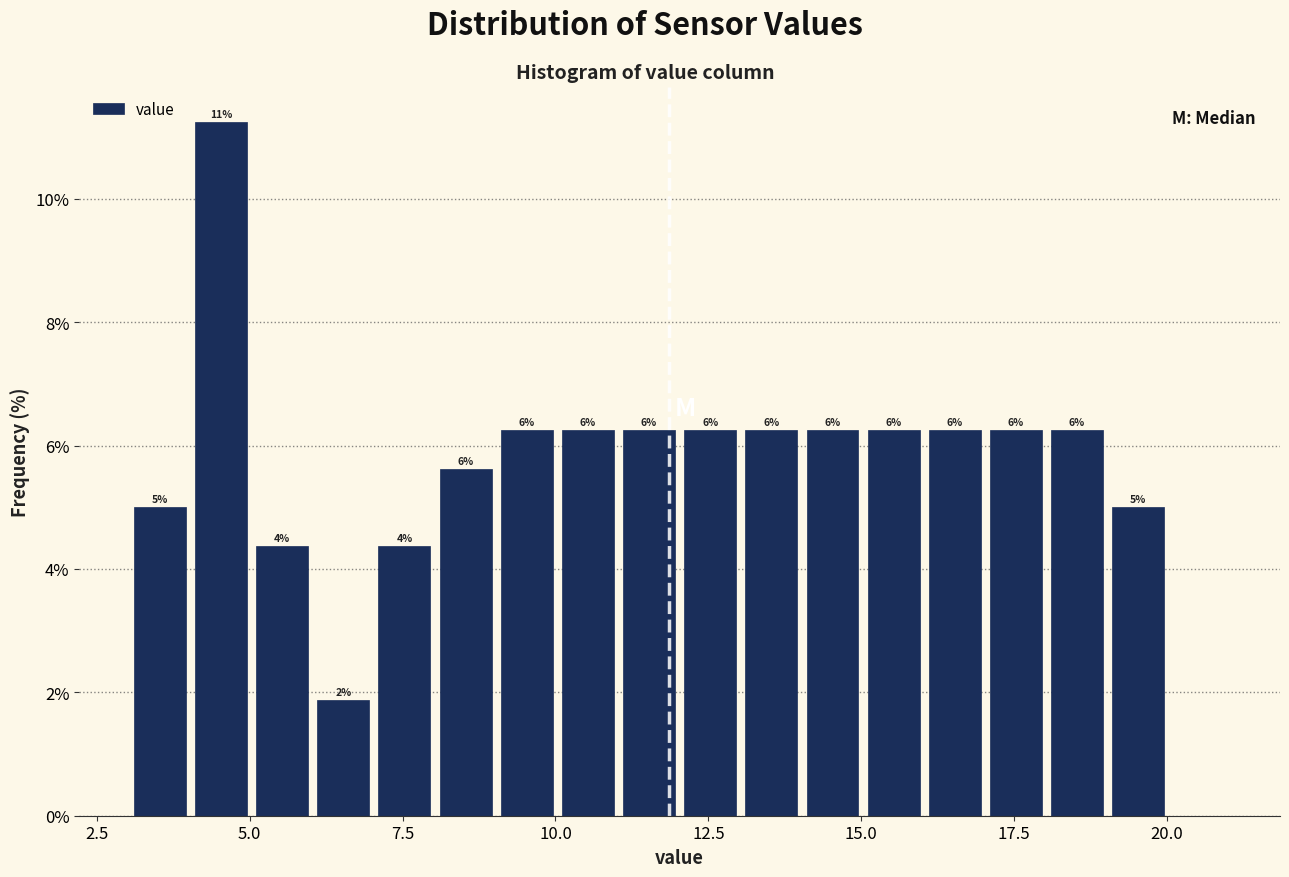

Around what value on the x-axis is the tallest bar? Give the approximate position of its centre, as read against the axis.

4.5